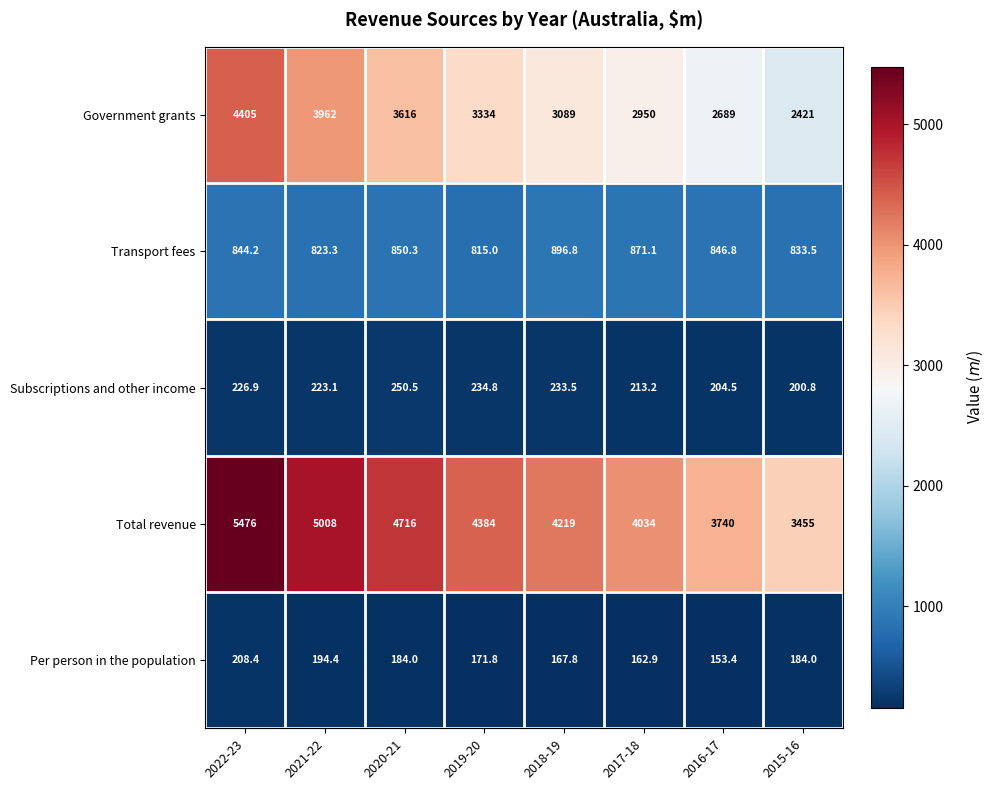

Rank the series at 2017-18 from highest to lowest value.

Total revenue, Government grants, Transport fees, Subscriptions and other income, Per person in the population